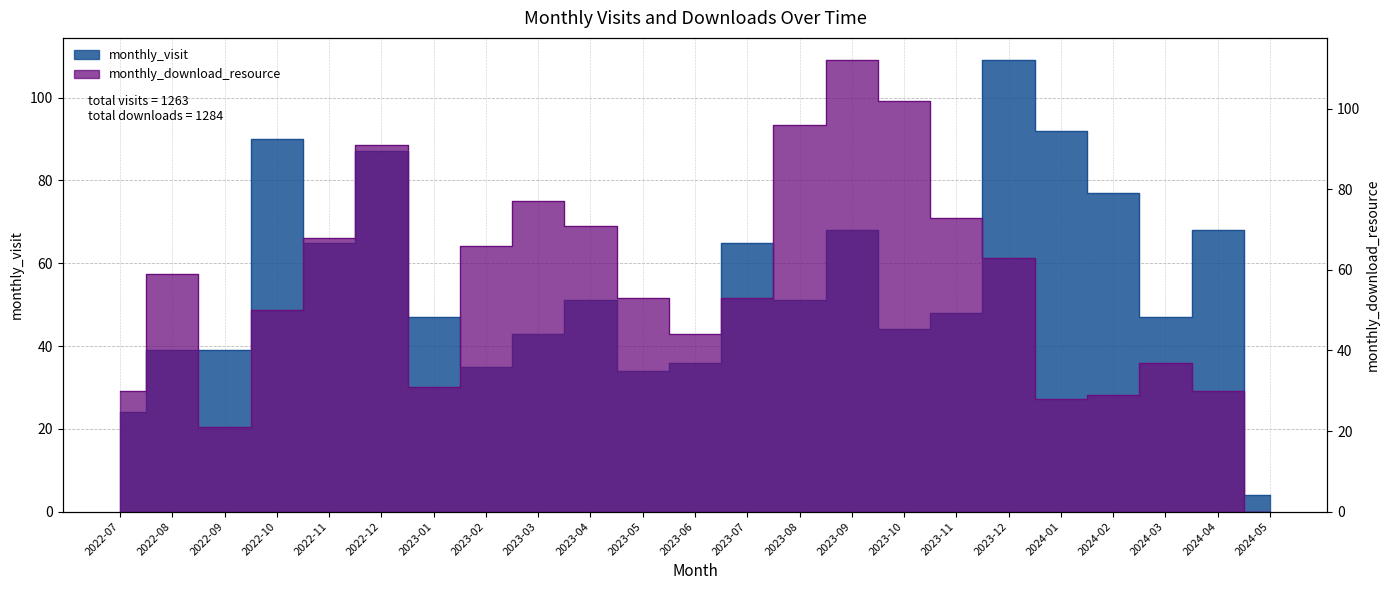

Where is monthly_visit nearest to the value 56?

2023-04